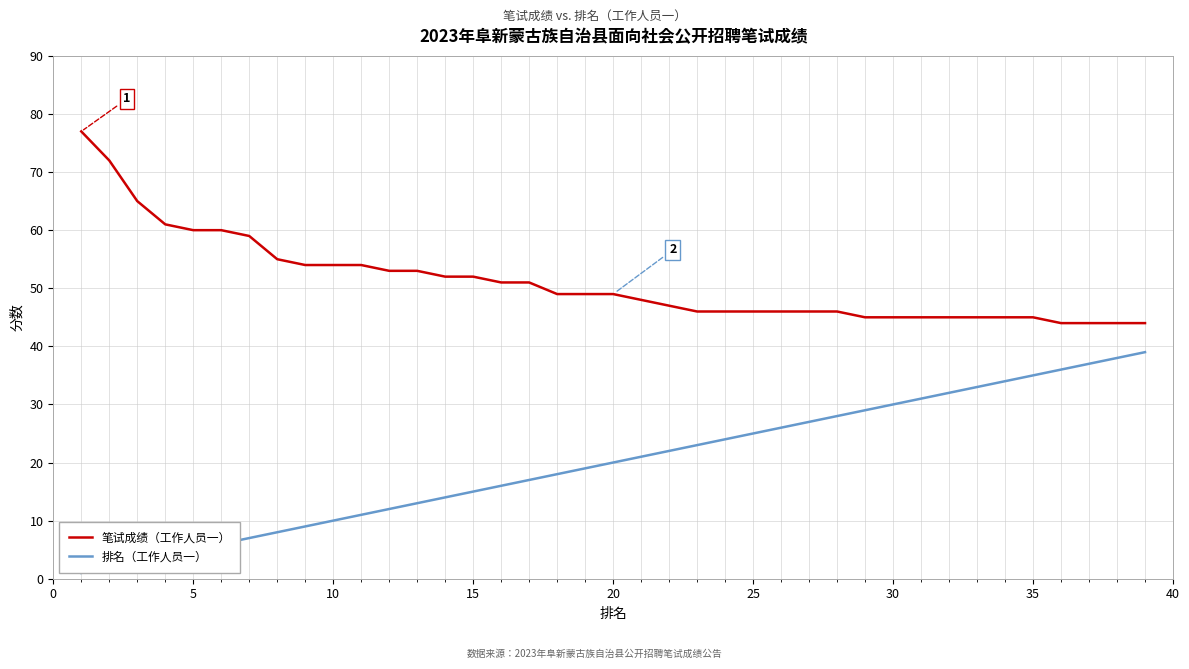

Rank the series by their maximum value, from lowest to highest.

排名（工作人员一）, 笔试成绩（工作人员一）